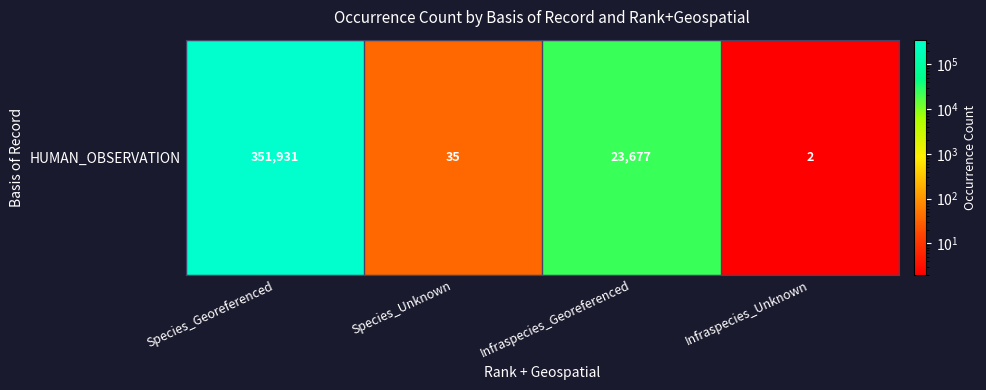

How many series are shown in this chart?

1